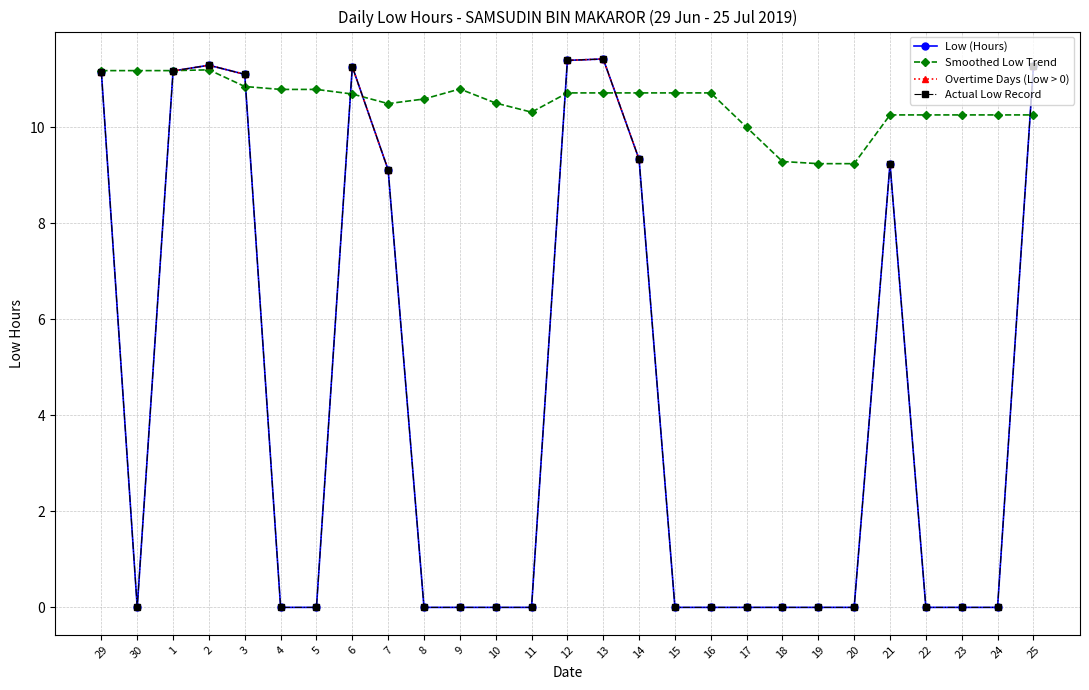

List the series in order of their peak value, highest first.

Low (Hours), Overtime Days (Low > 0), Actual Low Record, Smoothed Low Trend